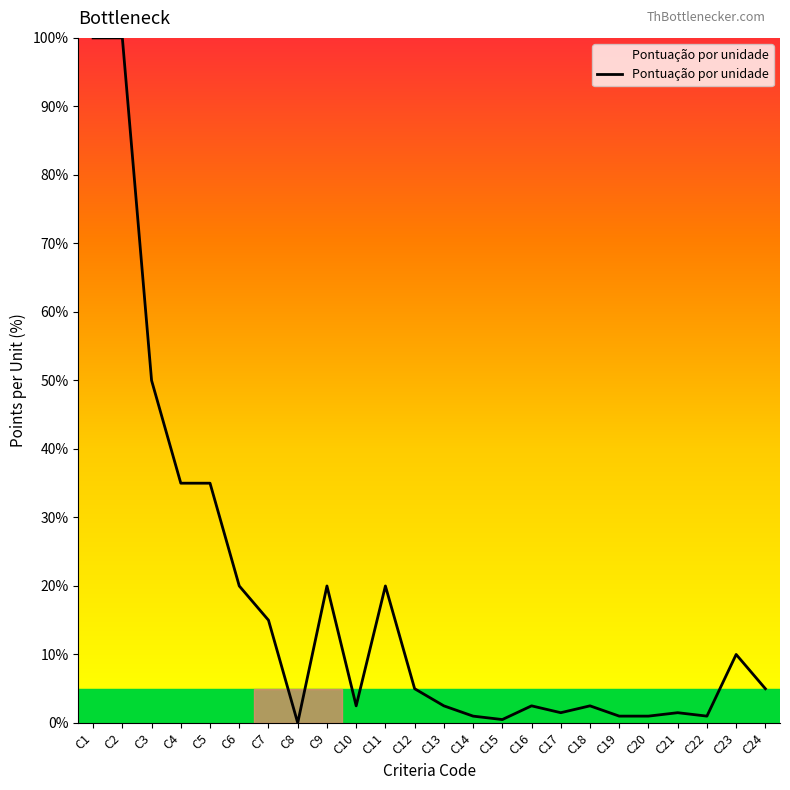

True or false: the data shows 2.5 at C10.

True